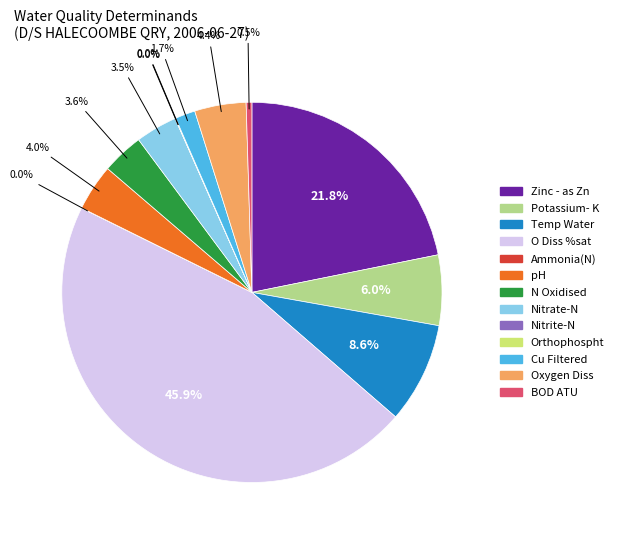

Approximately how many times larger is the value at O Diss %sat compared to BOD ATU?

94.5